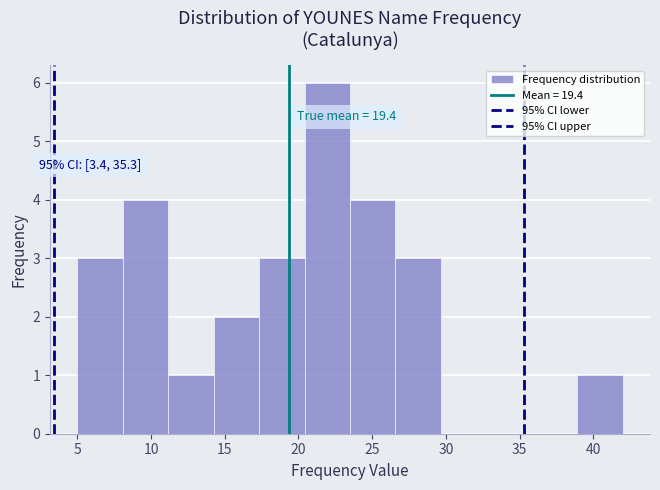

Over which range of the x-axis is the bar tallest?

20.5 to 23.5